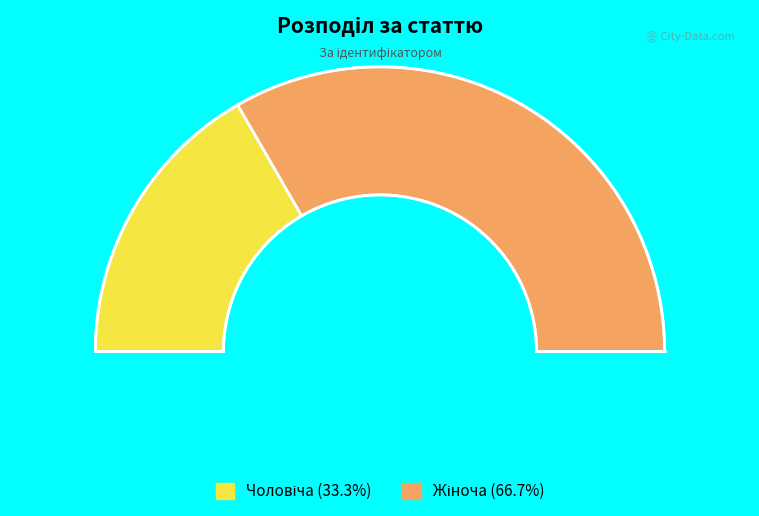

What is the change in value from Чоловіча to Жіноча?

+1